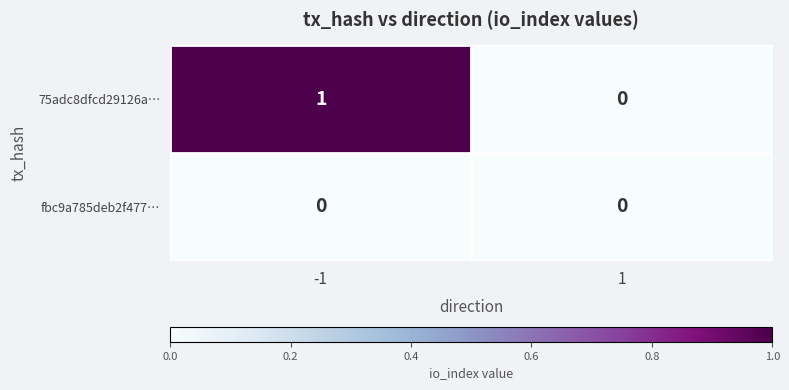

True or false: fbc9a785deb2f477… has a value of 0 at 1.

True